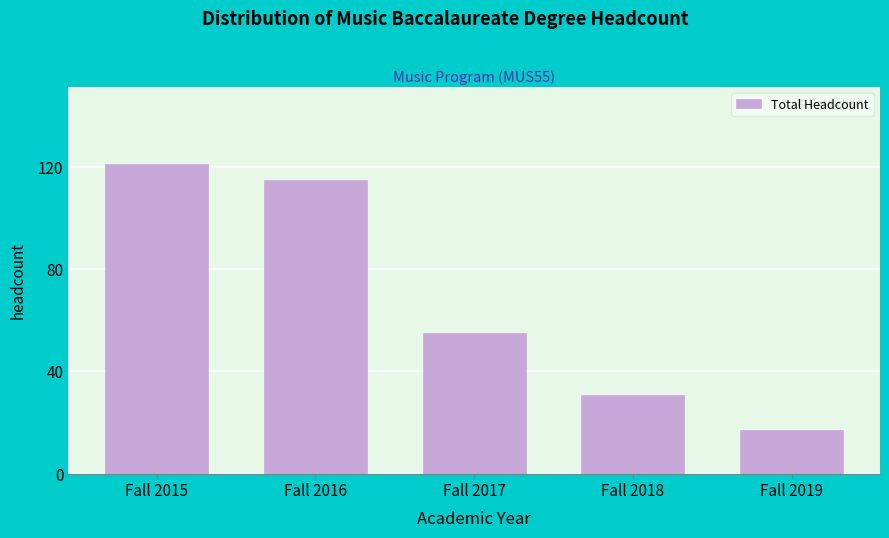

Reading left to right, list all the values displayed in this chart.

121	115	55	31	17